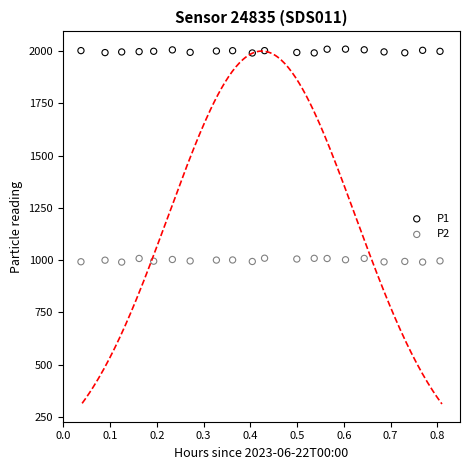

What are all the series names shown in the legend?

P1, P2